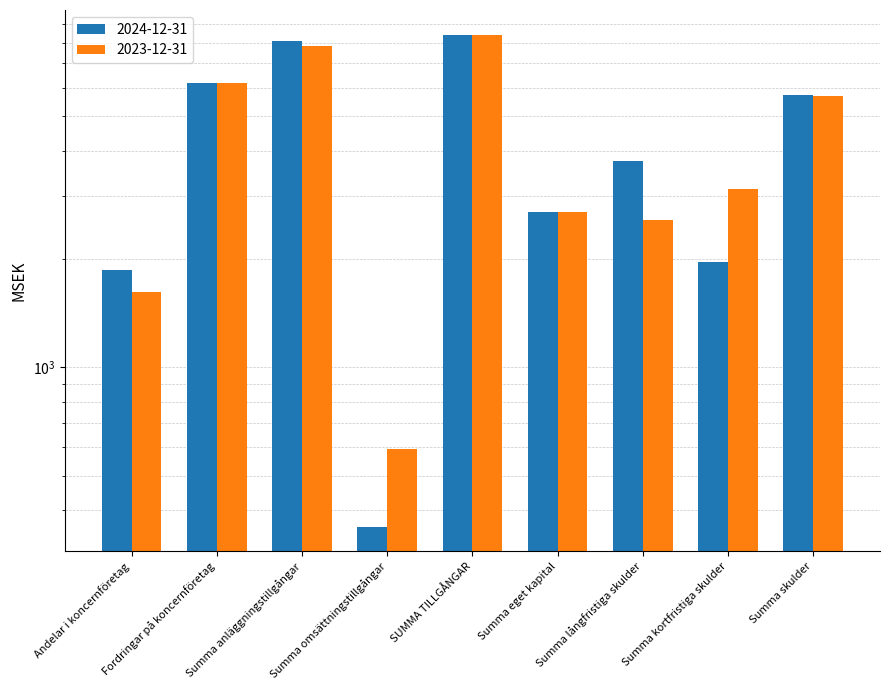

What is the difference between the 2023-12-31 values at Summa omsättningstillgångar and SUMMA TILLGÅNGAR?

7804